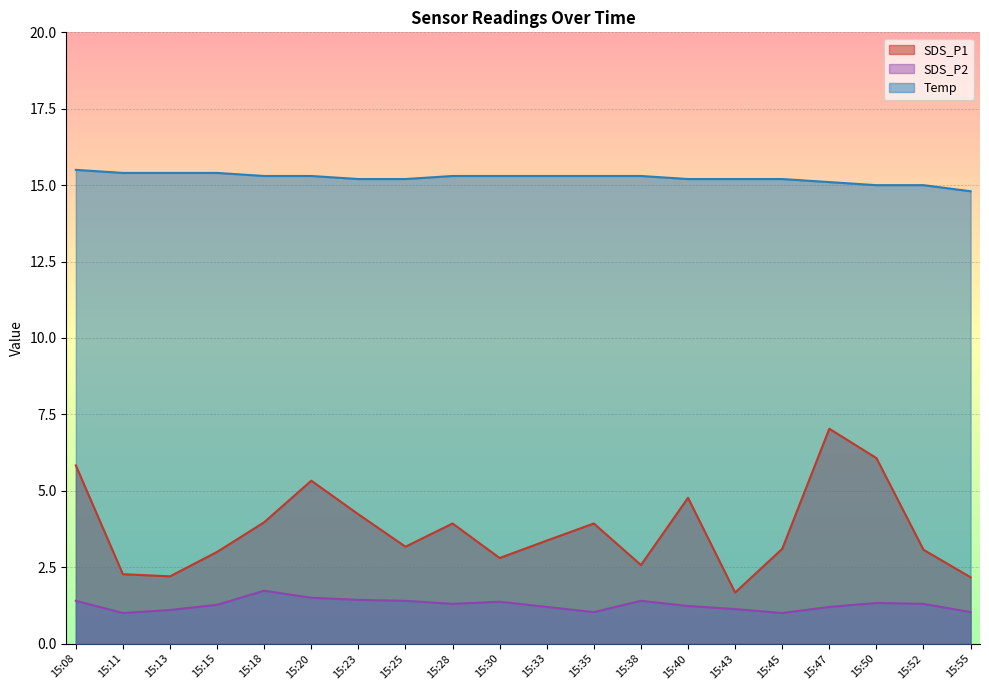

At 15:20, list the series in order from smallest to largest.

SDS_P2, SDS_P1, Temp